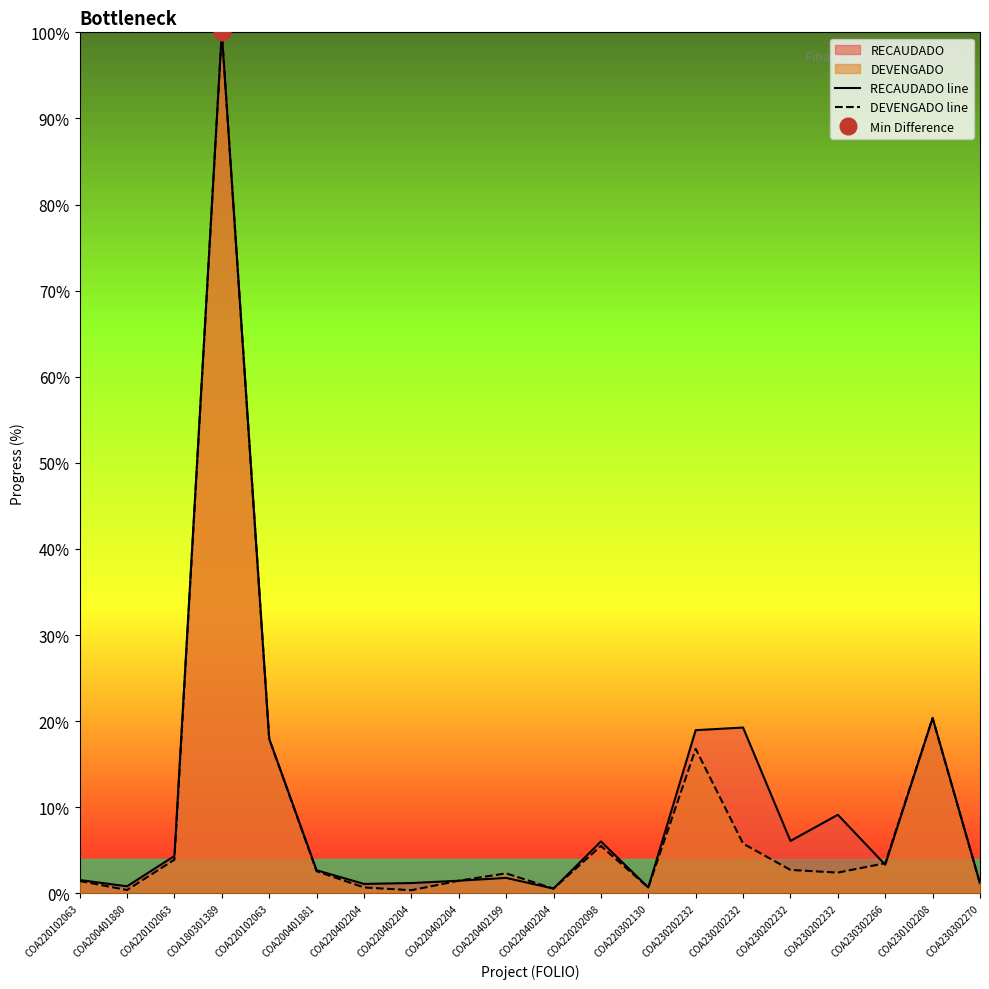

List the series in order of their overall mean, highest first.

RECAUDADO line, DEVENGADO line